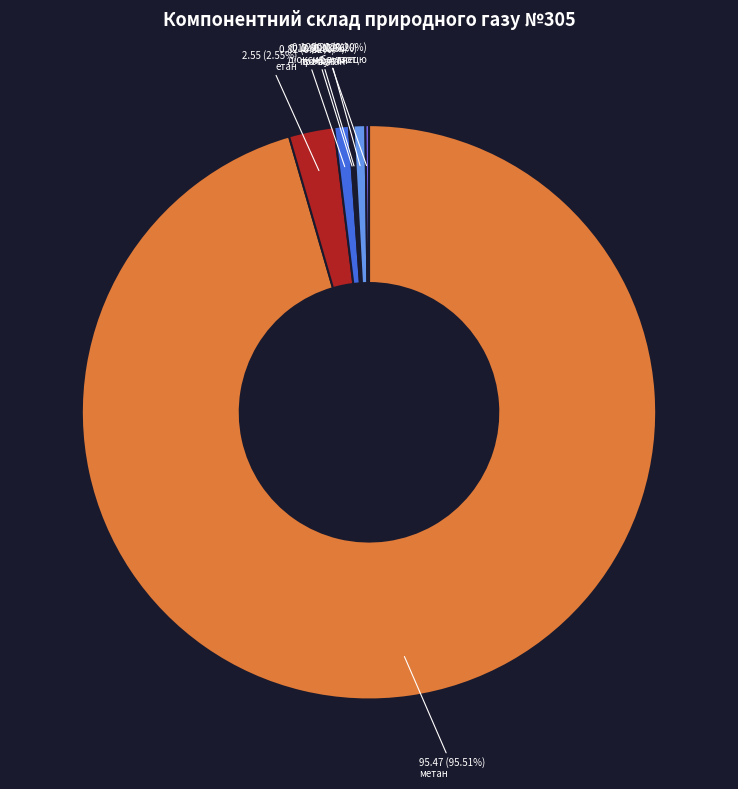

Is there a majority slice in this chart?

Yes